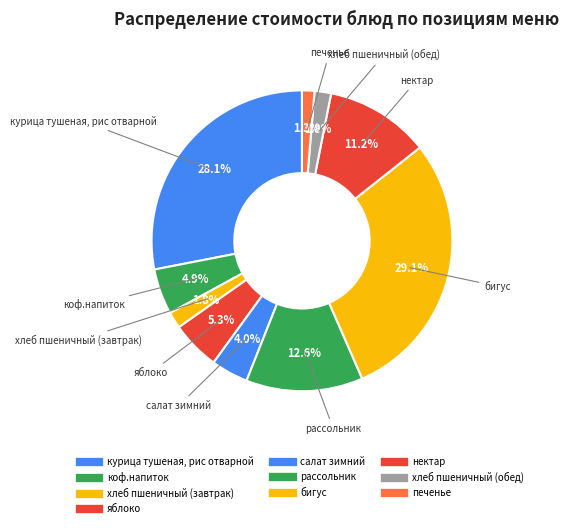

How many segments does this pie chart have?

10